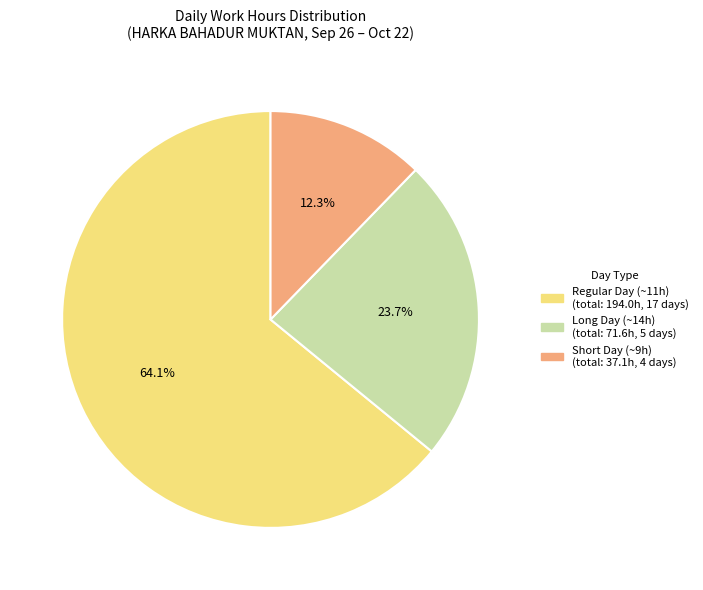

How many segments does this pie chart have?

3